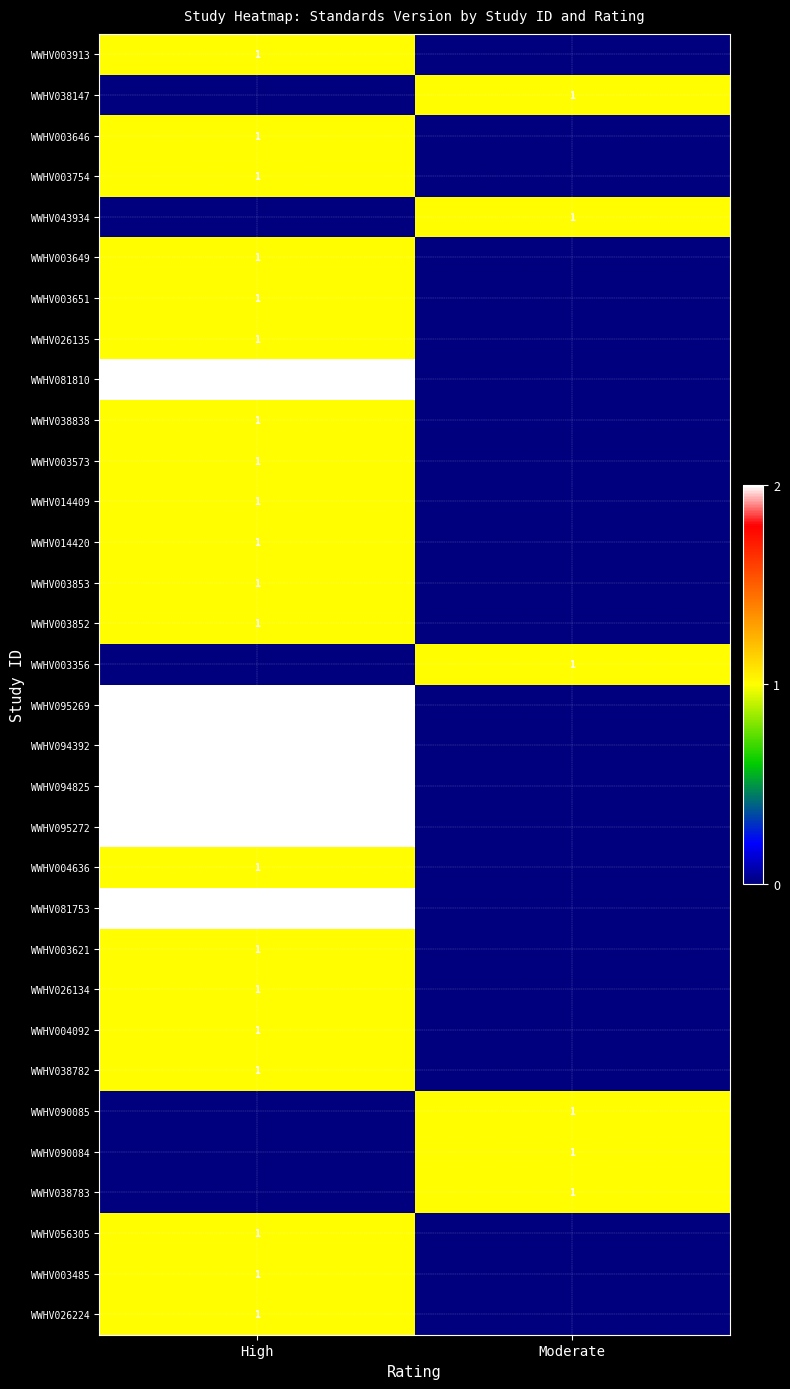

The value of WWHV094825 at High is 2. True or false?

True